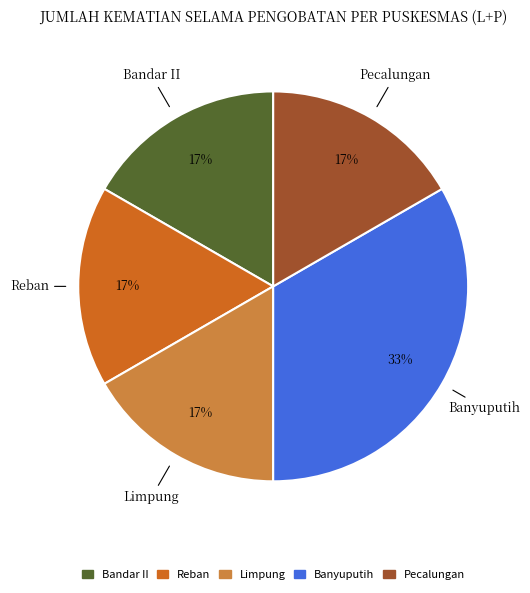

Does any single category account for the majority?

No